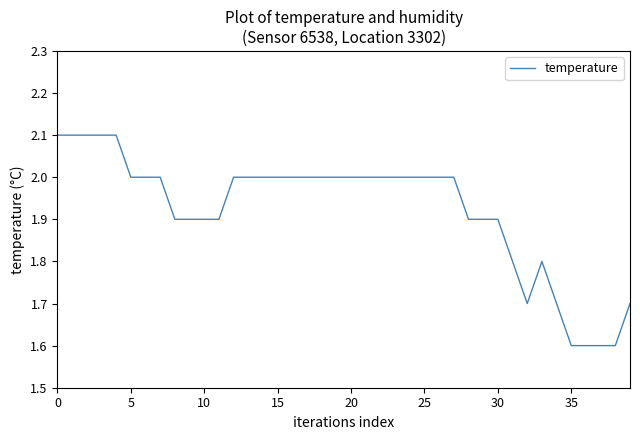

What is the maximum value shown in the chart?

2.1